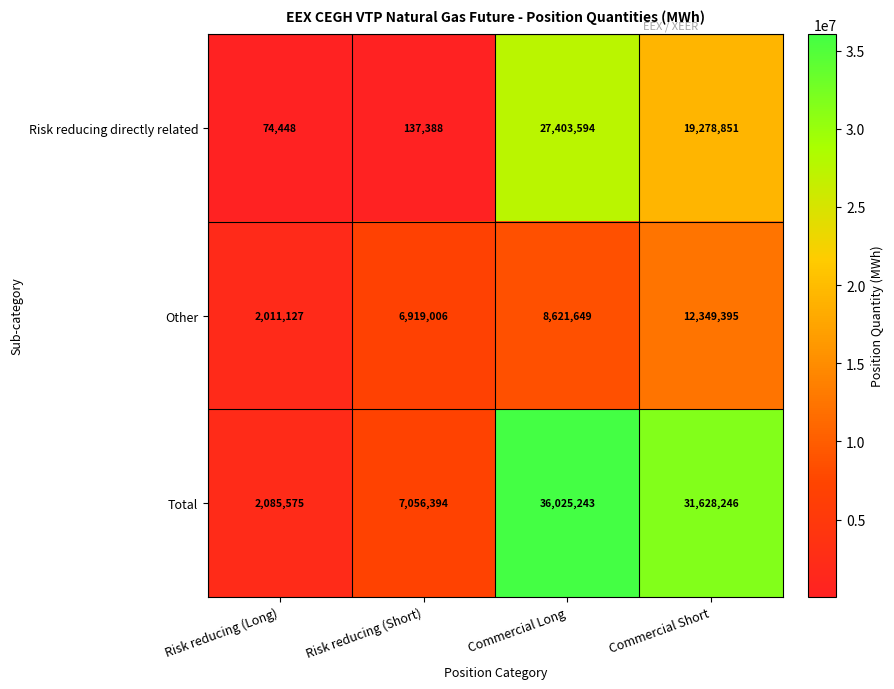

What is the spread (max minus min) of values at Commercial Long?

27403594